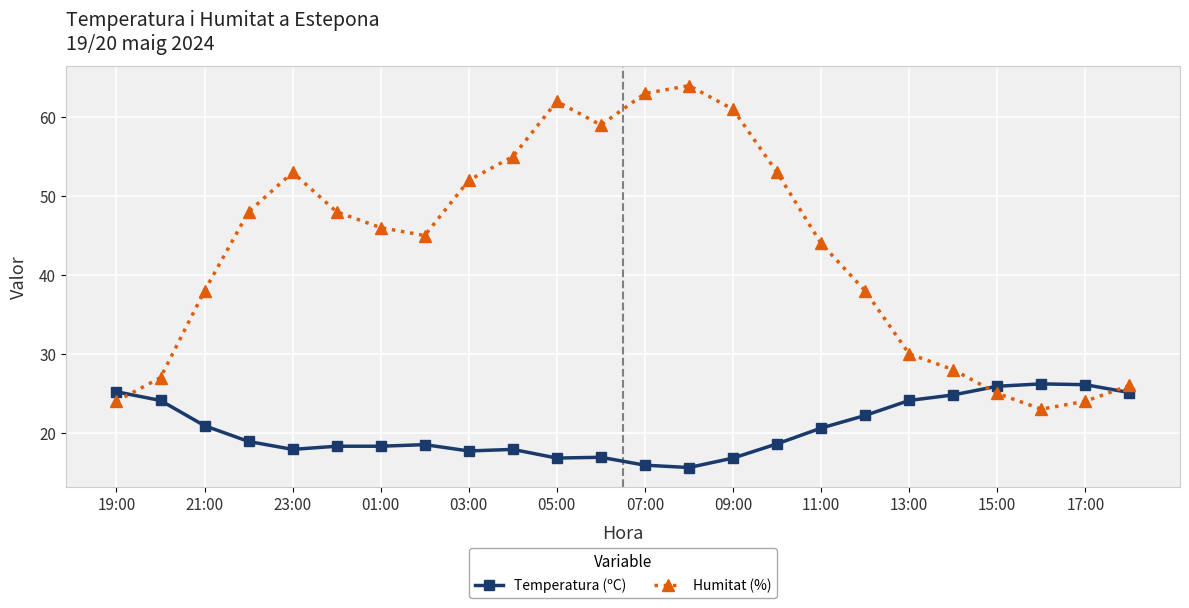

How many interior local valleys does the Humitat (%) series have?

3